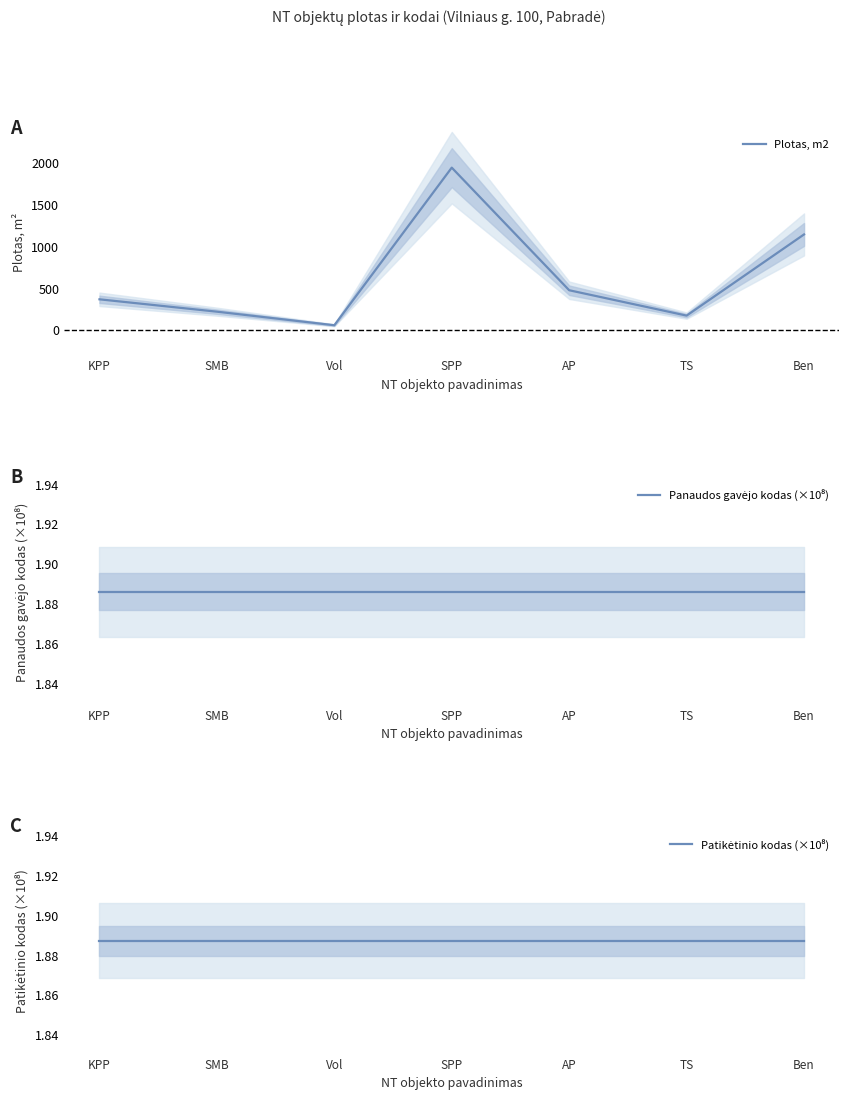

At how many categories does at least one series exceed 1112?

2